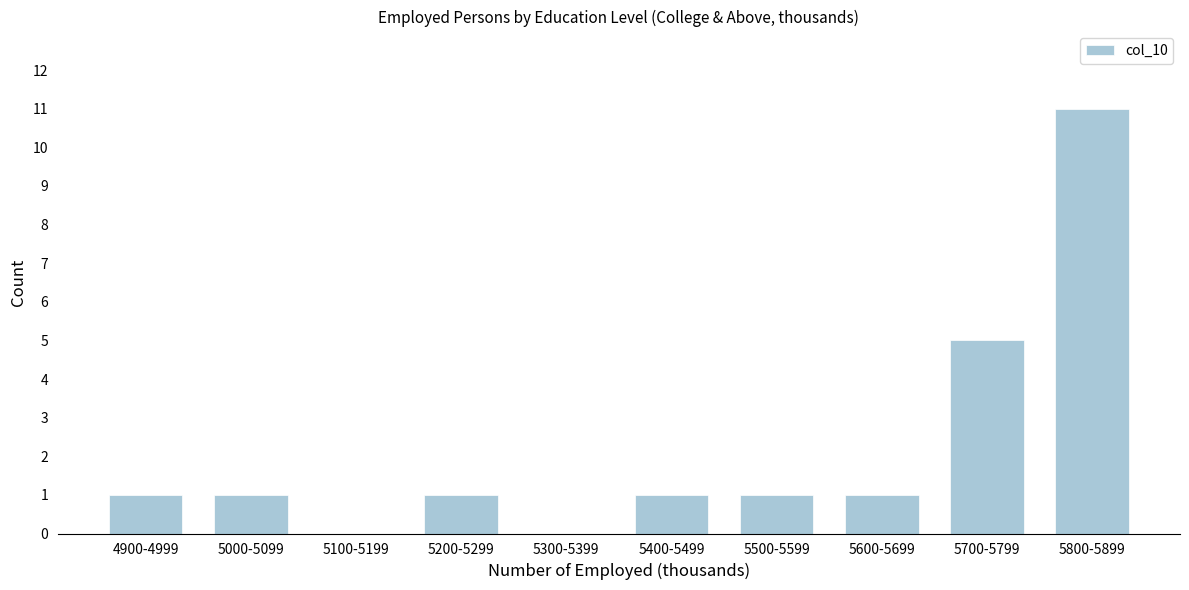

Reading left to right, list all the values displayed in this chart.

4900-4999=1	5000-5099=1	5100-5199=0	5200-5299=1	5300-5399=0	5400-5499=1	5500-5599=1	5600-5699=1	5700-5799=5	5800-5899=11